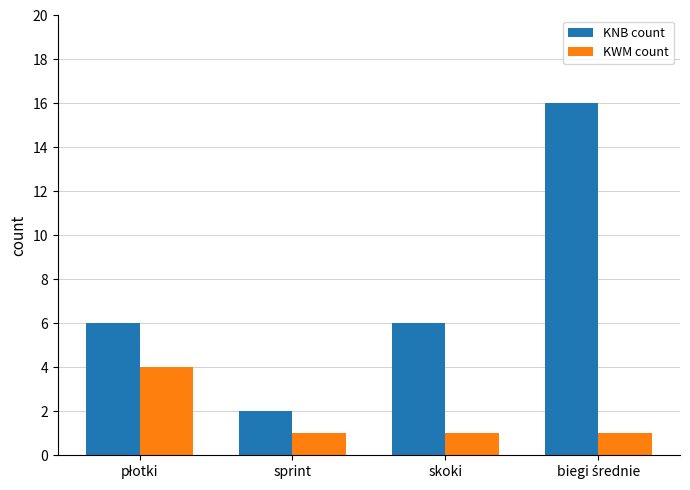

How many KNB count values are between 6 and 16?

3